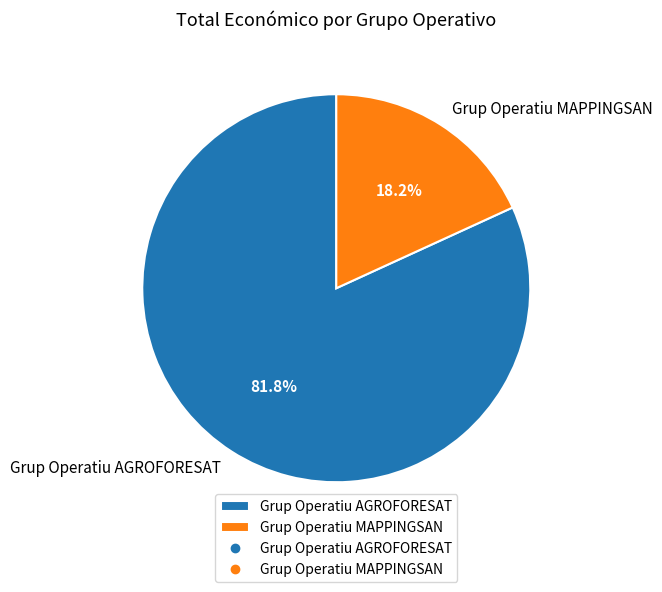

To the nearest percent, what percentage of the pie is Grup Operatiu MAPPINGSAN?

18%